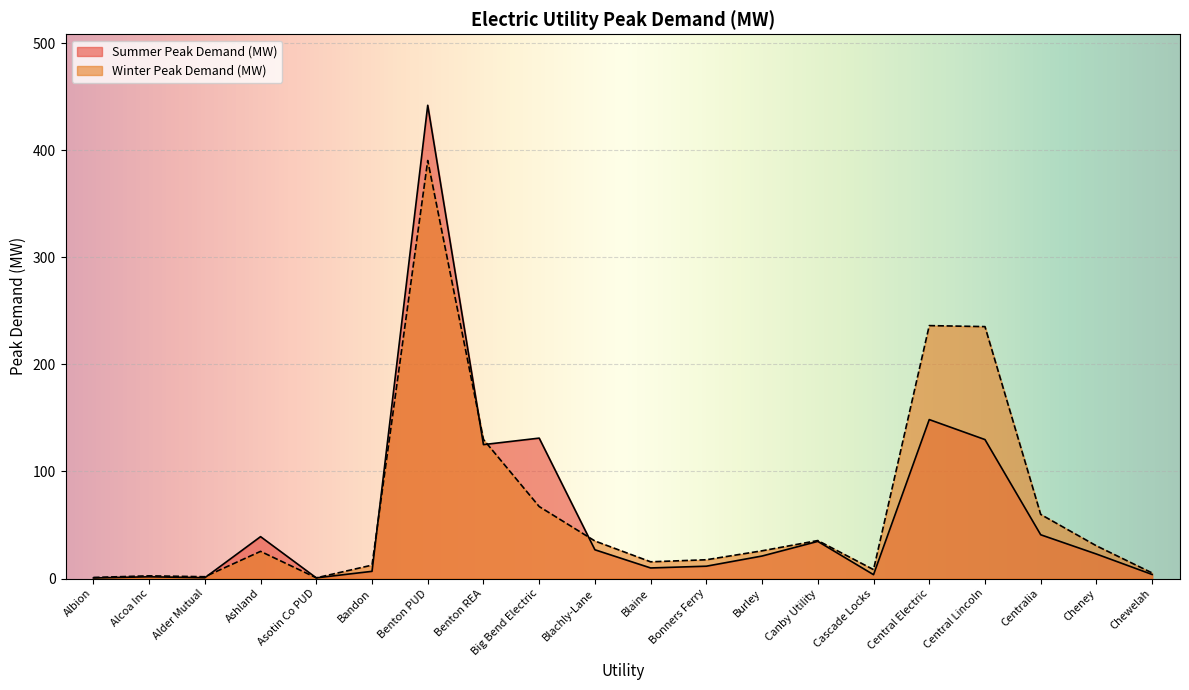

Which series has the largest total across all categories?

Winter Peak Demand (MW)